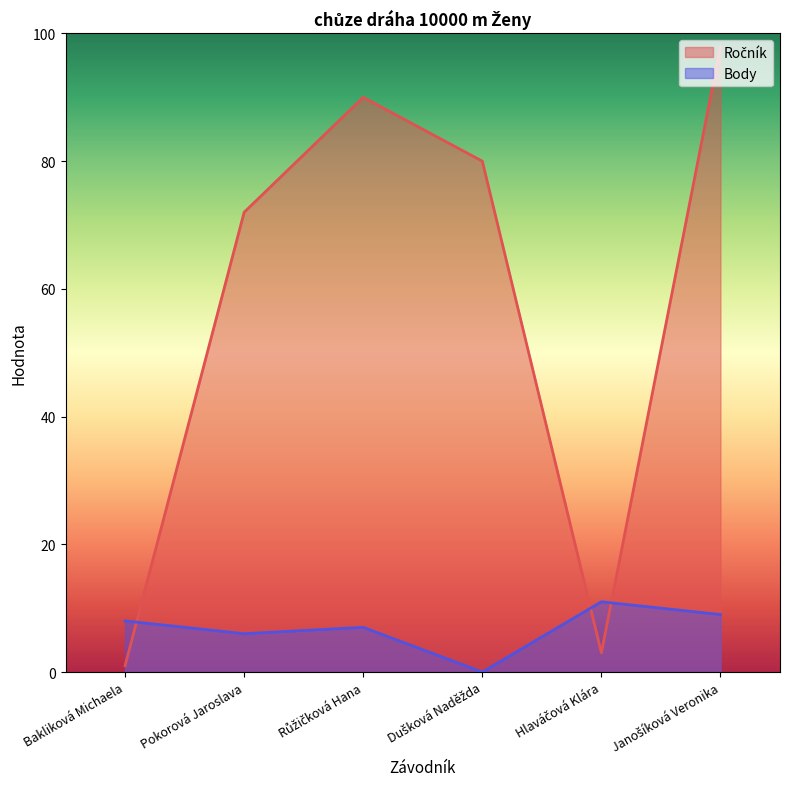

At which label does Ročník reach its peak?

Janošíková Veronika